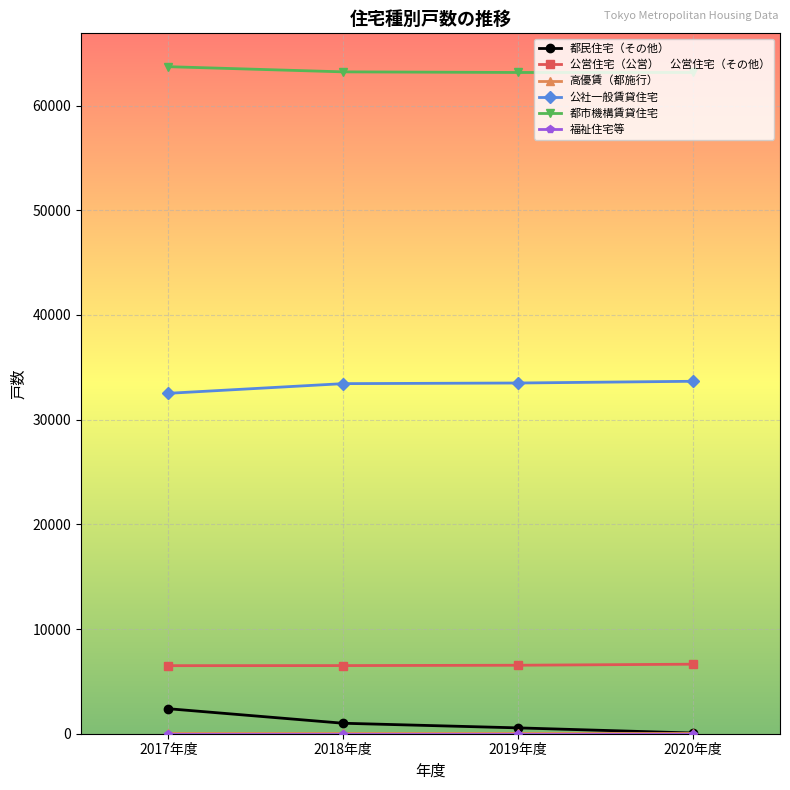

What is the label of the 4th point from the left?

2020年度